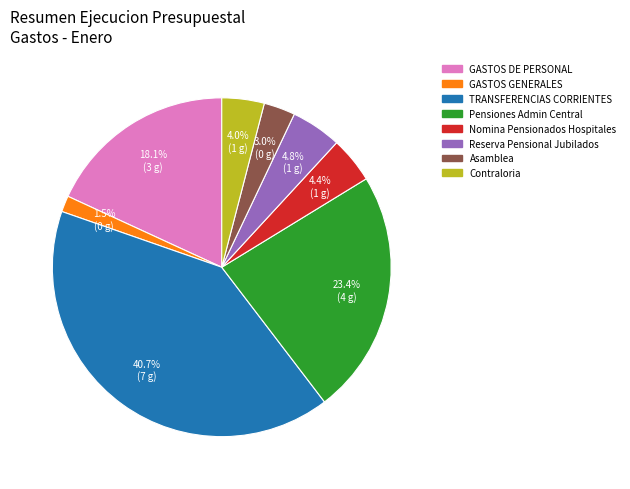

Is there any slice that represents more than half of the pie?

No